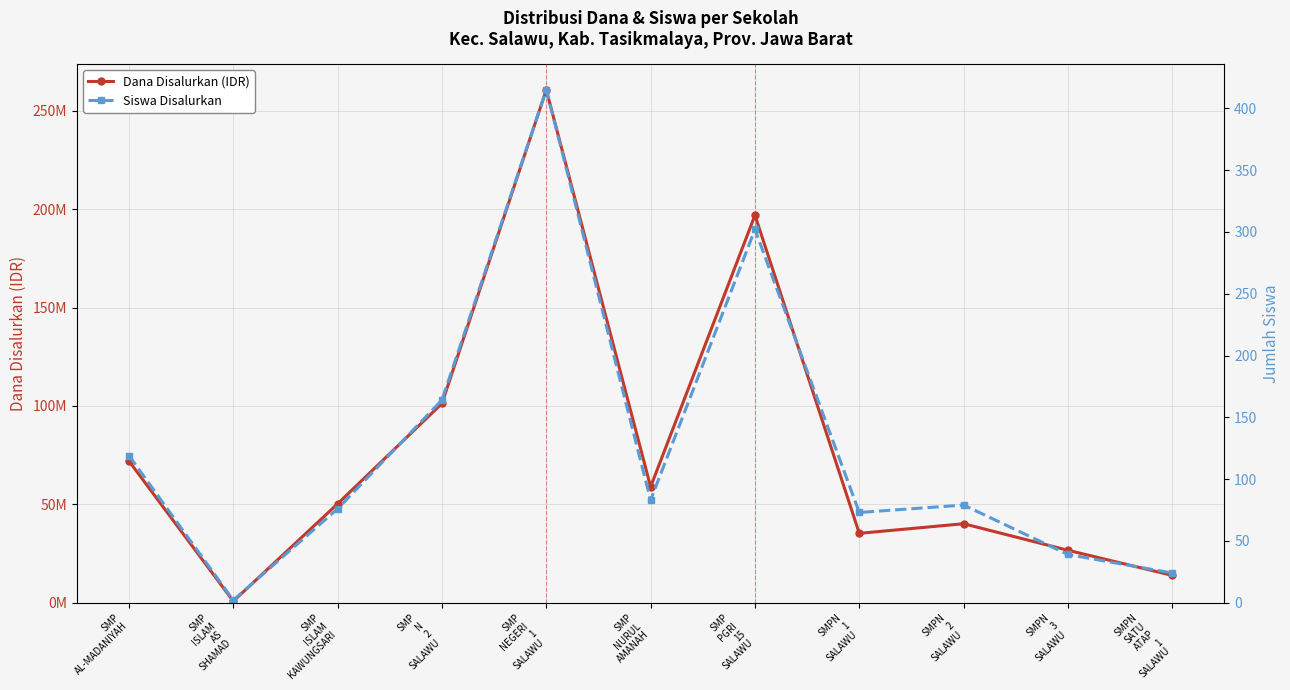

What is the difference between the highest and lowest values at SMP
ISLAM
AS
SHAMAD?

749998